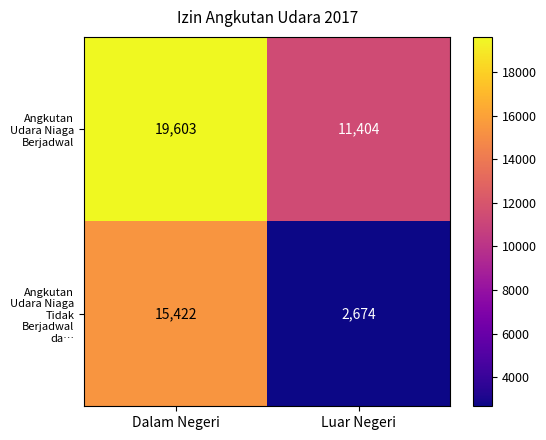

What is the sum of all Angkutan Udara Niaga Berjadwal values?

31007